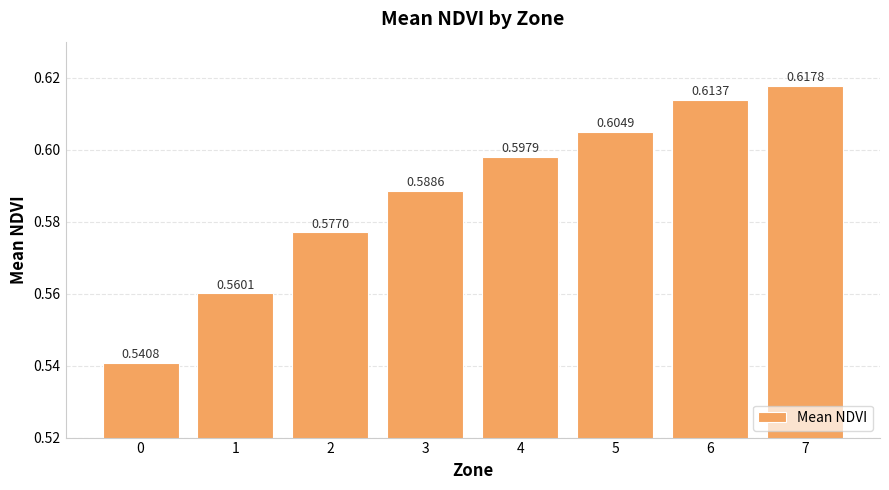

List the labels in order of value, largest first.

7, 6, 5, 4, 3, 2, 1, 0